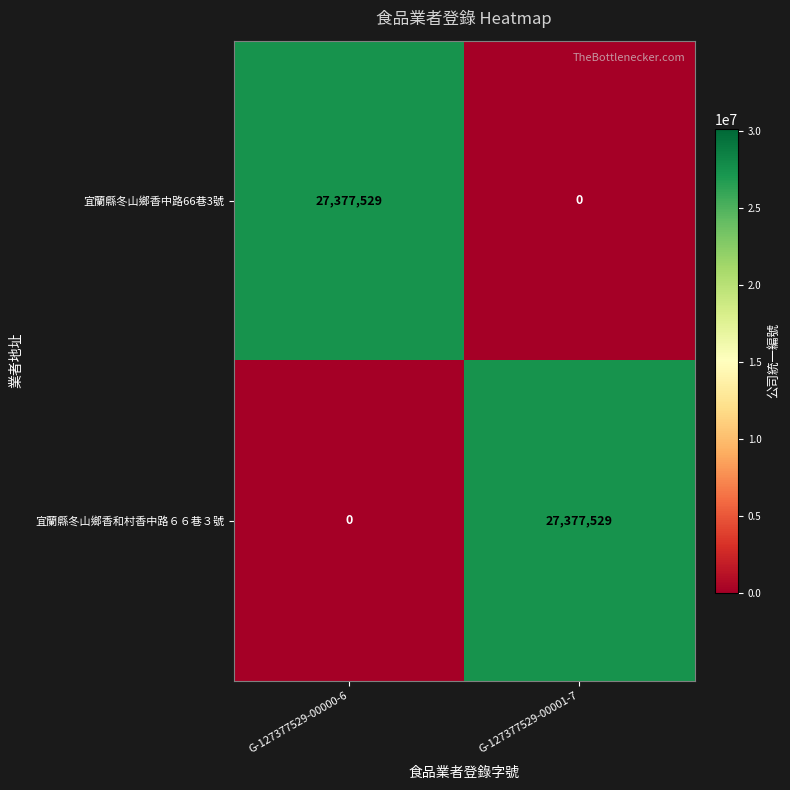

How many series are shown in this chart?

2